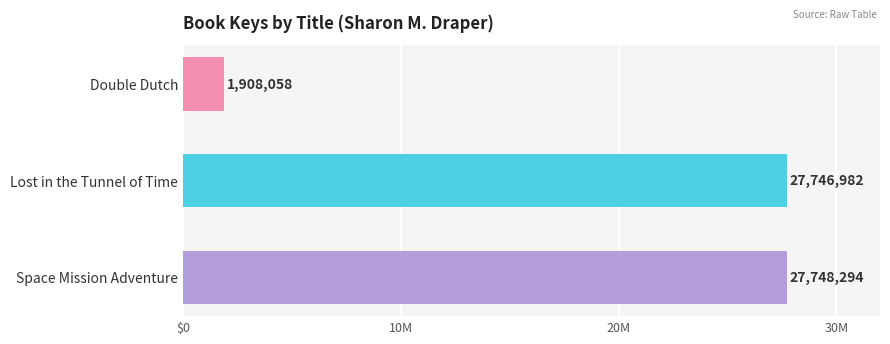

List the labels in order of value, largest first.

Space Mission Adventure, Lost in the Tunnel of Time, Double Dutch